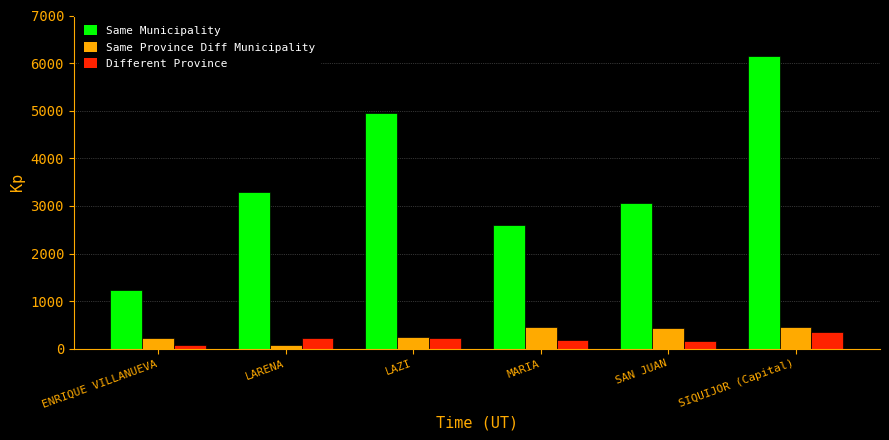

At which label does Same Province Diff Municipality reach its minimum?

LARENA